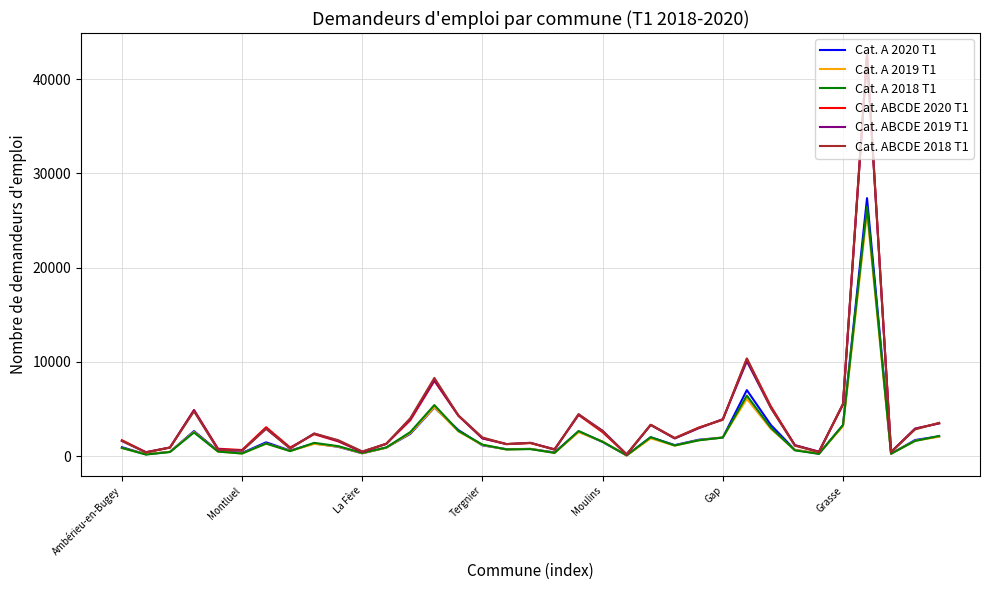

In Cat. ABCDE 2019 T1, how many points are higher than both neighbors (excluding endpoints)?

9